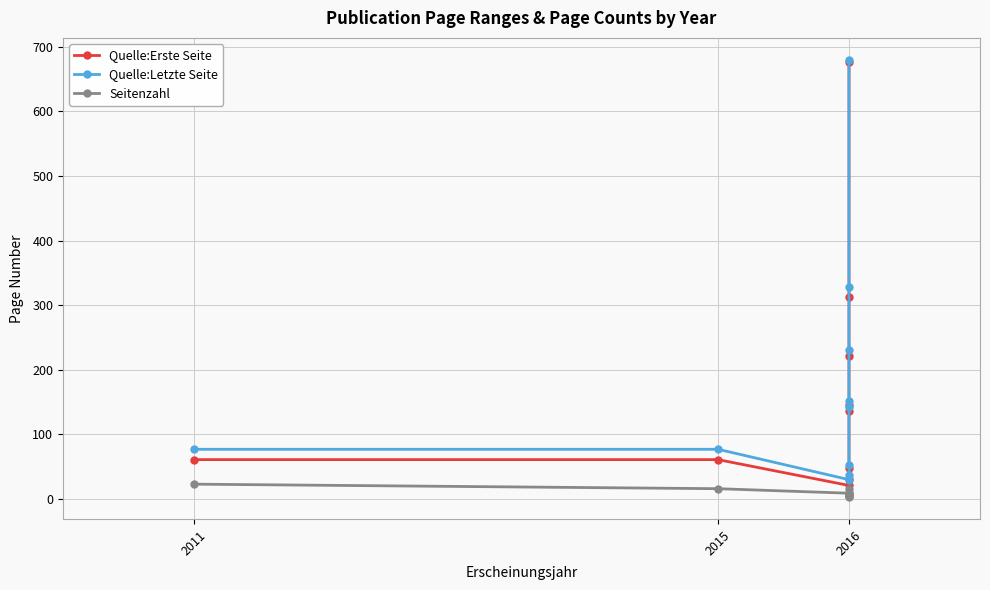

Which series has the largest total across all categories?

Quelle:Letzte Seite